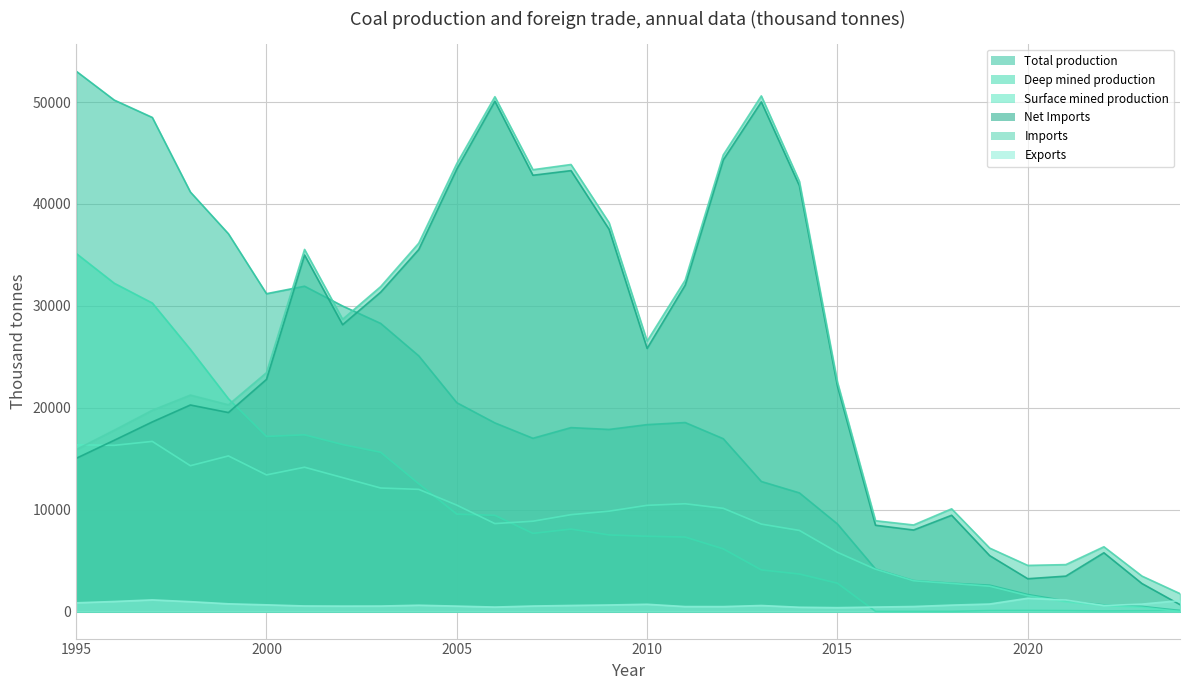

The Total production series shows 17320.7 at 2013. True or false?

False